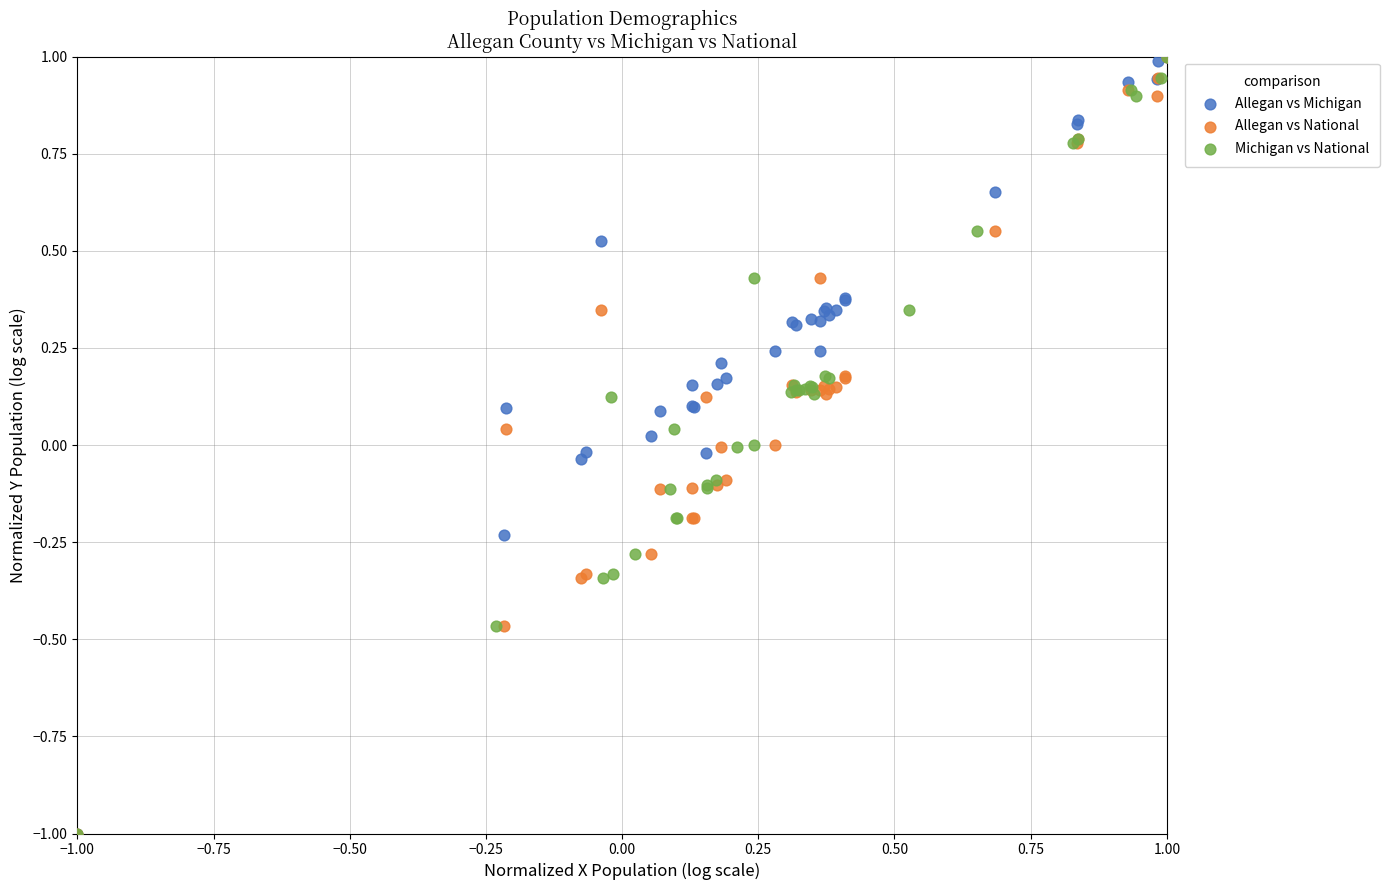

What are all the series names shown in the legend?

Allegan vs Michigan, Allegan vs National, Michigan vs National